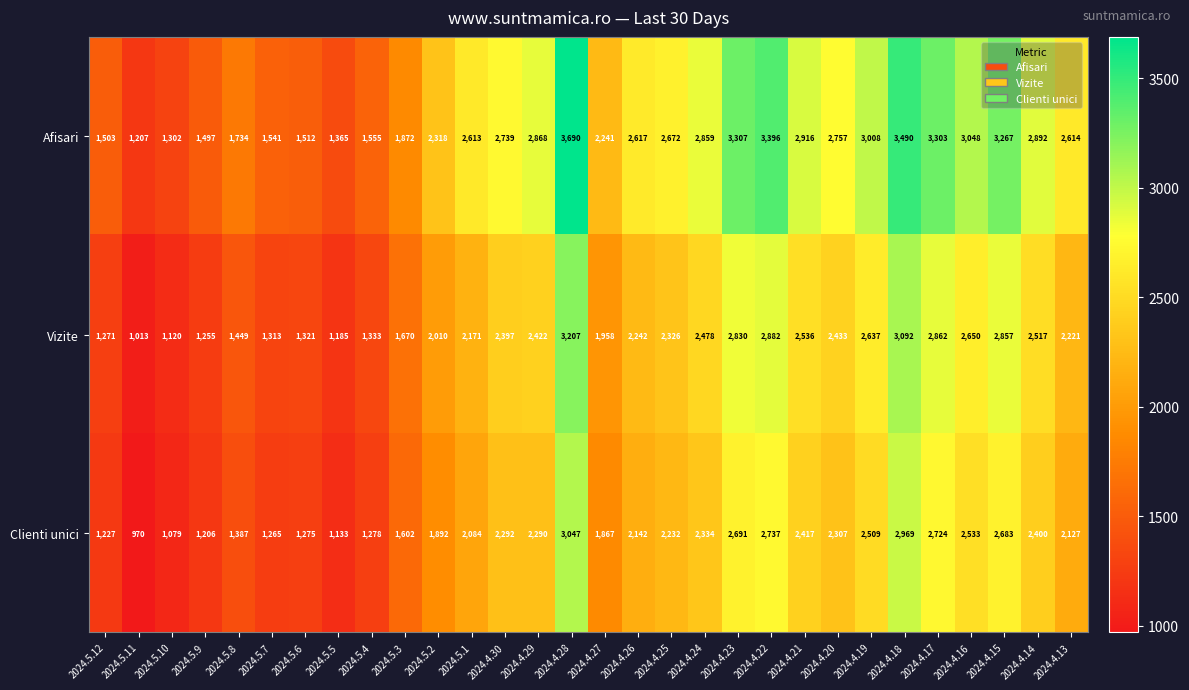

What is the minimum value for Vizite?

1013